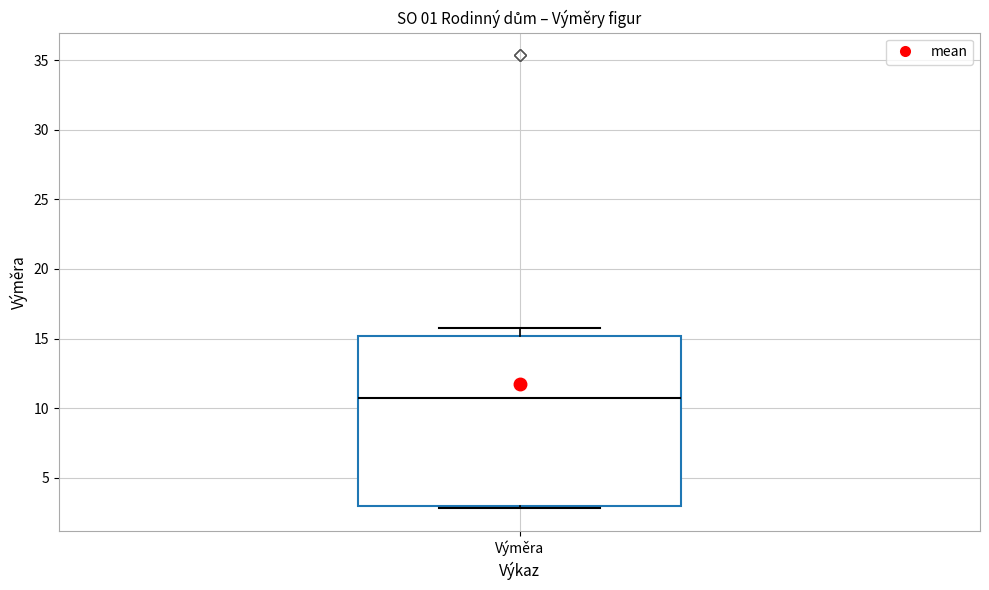

Transcribe this box plot: give where the median line is, the range the box spans, and where the two whiskers end, as read against the y-axis. The values are not printed on the chart, so give them approximately, as read against the axis.

median 10.5, box 3.0 to 15.0, whiskers 3.0 (just below the box's lower edge) to 16.0